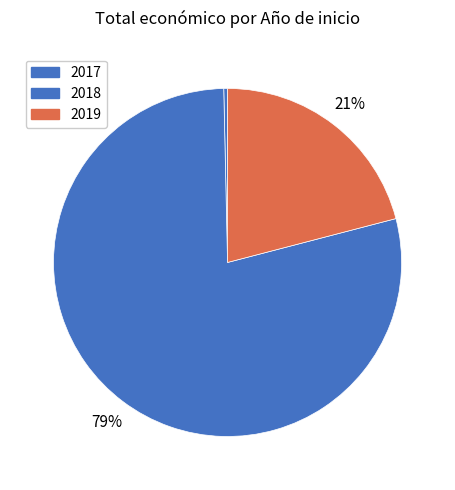

How many slices are in this pie chart?

3